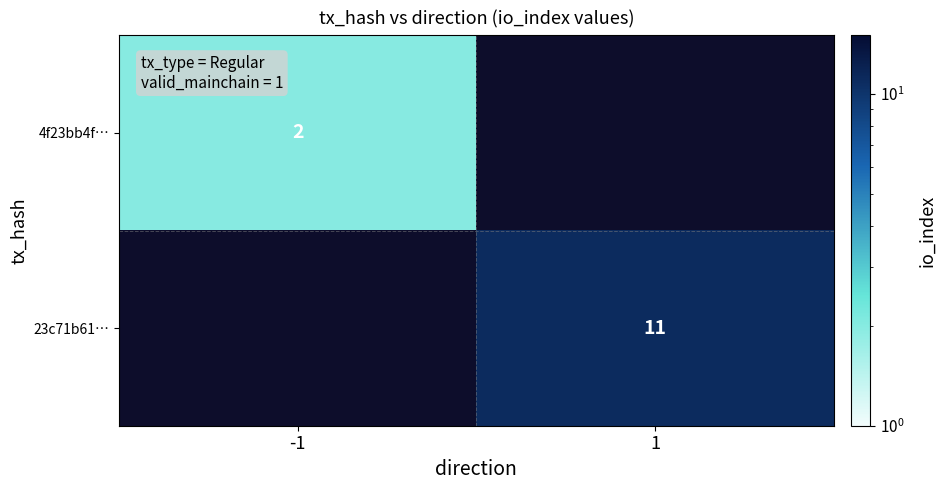

True or false: 4f23bb4f… has a value of 1 at -1.

False